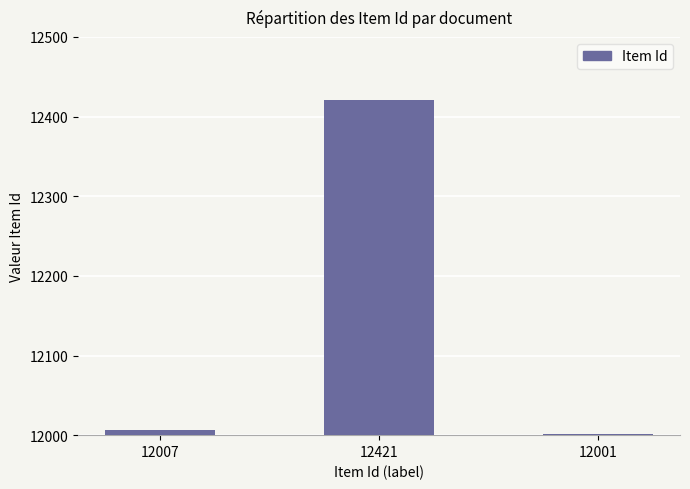

How many distinct data groups are displayed?

1